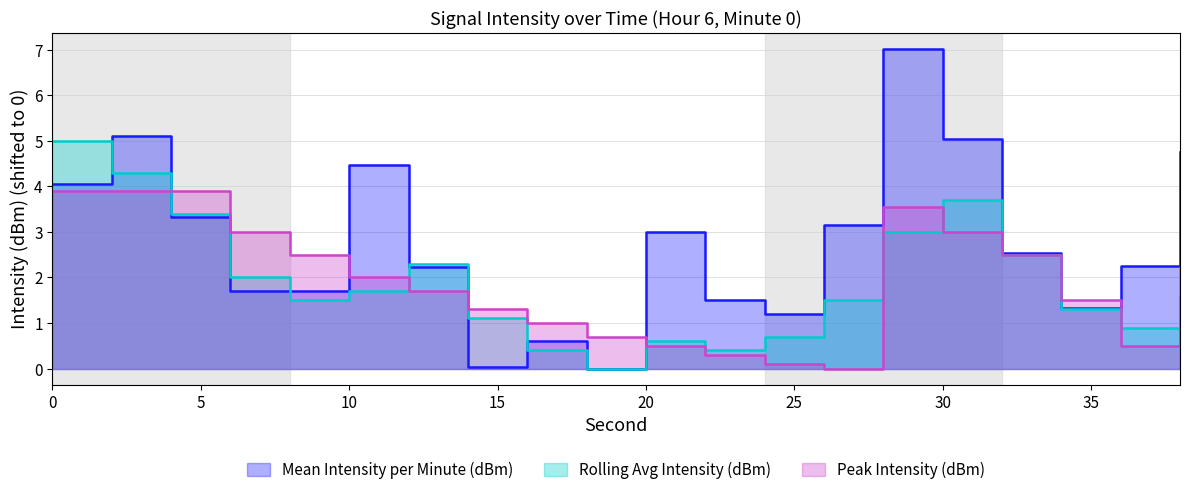

How many categories are shown in the chart?

20